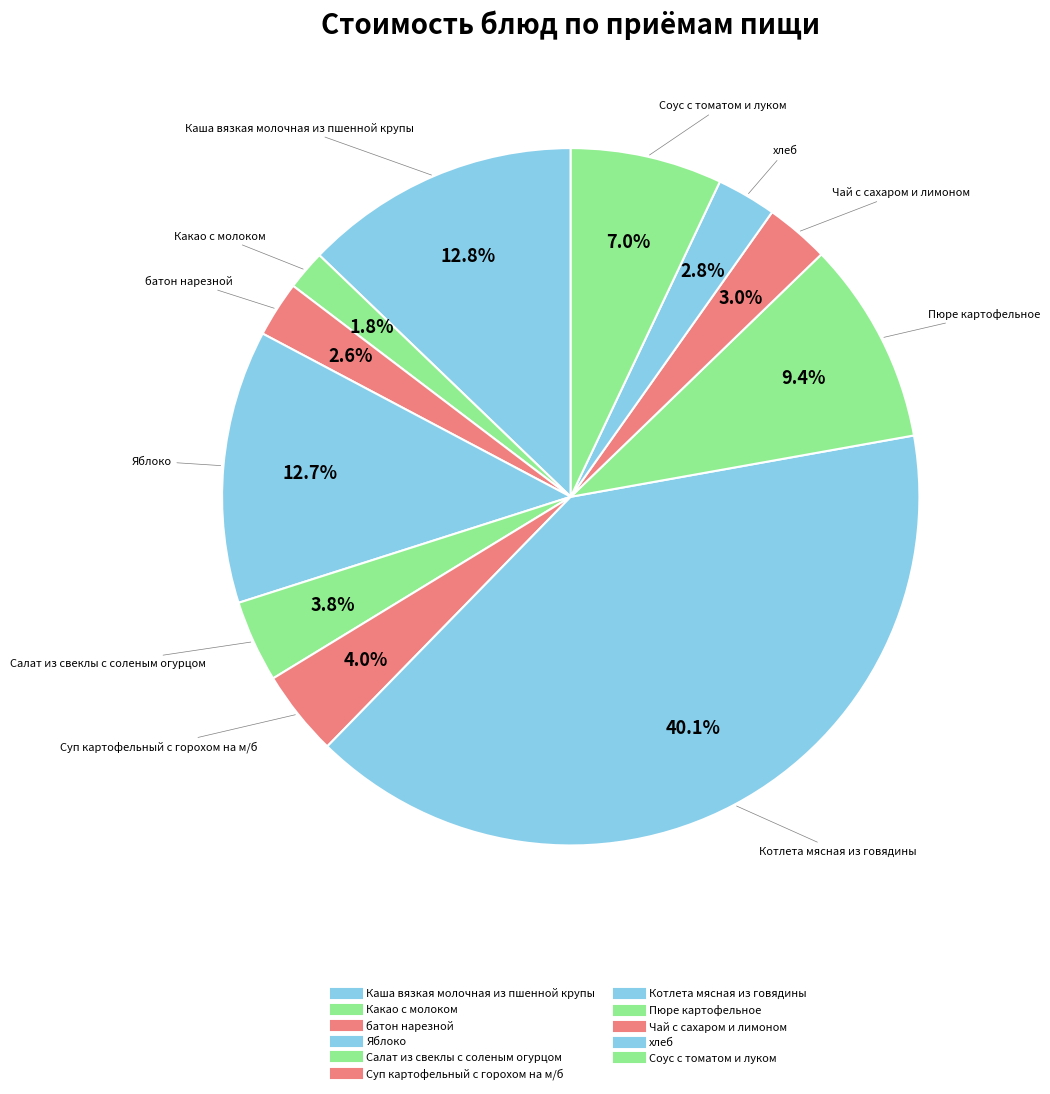

What is the largest slice in the pie chart?

Котлета мясная из говядины